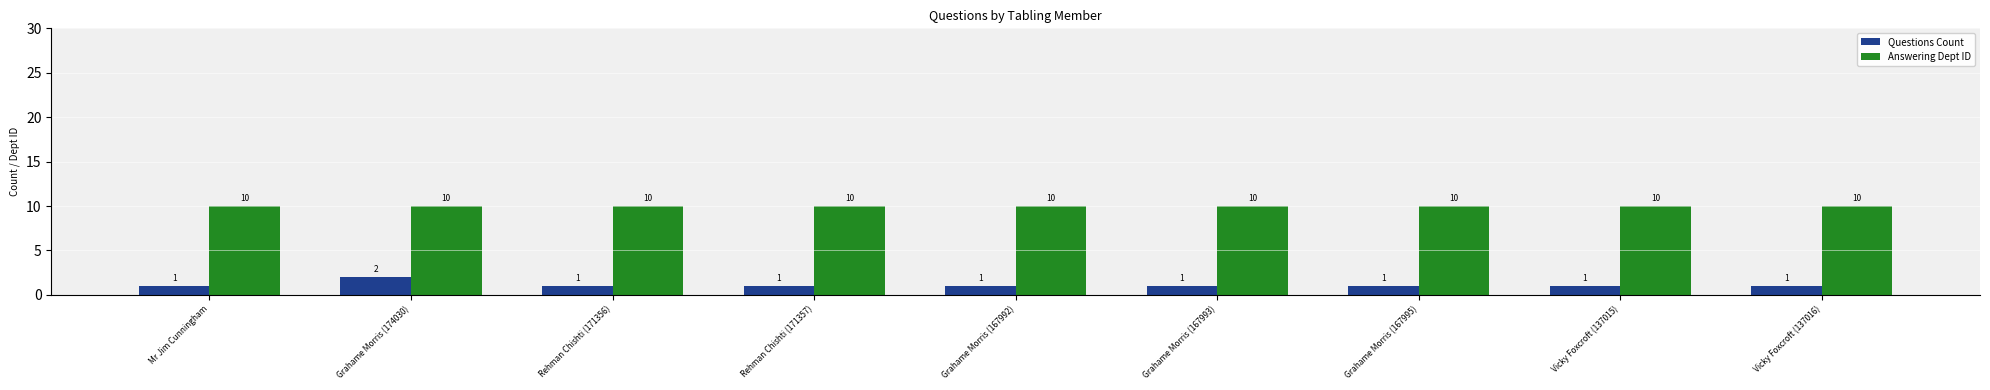

Reading left to right, extract all data points from this chart.

Questions Count: 1	2	1	1	1	1	1	1	1
Answering Dept ID: 10	10	10	10	10	10	10	10	10